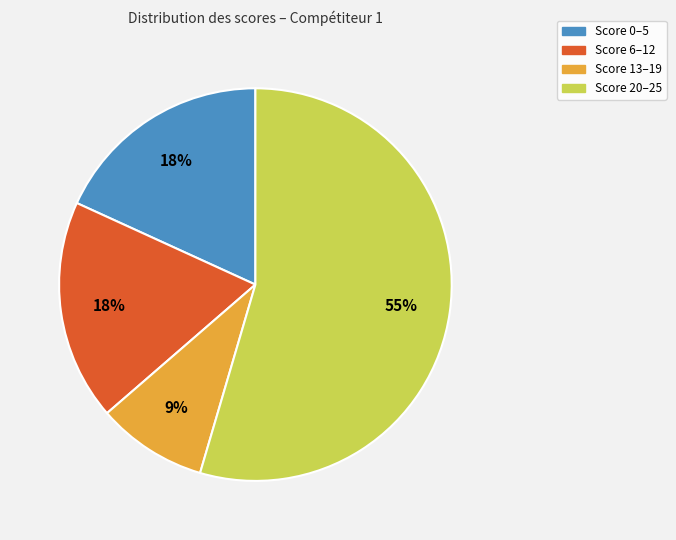

To the nearest percent, what is the average slice percentage?

25%